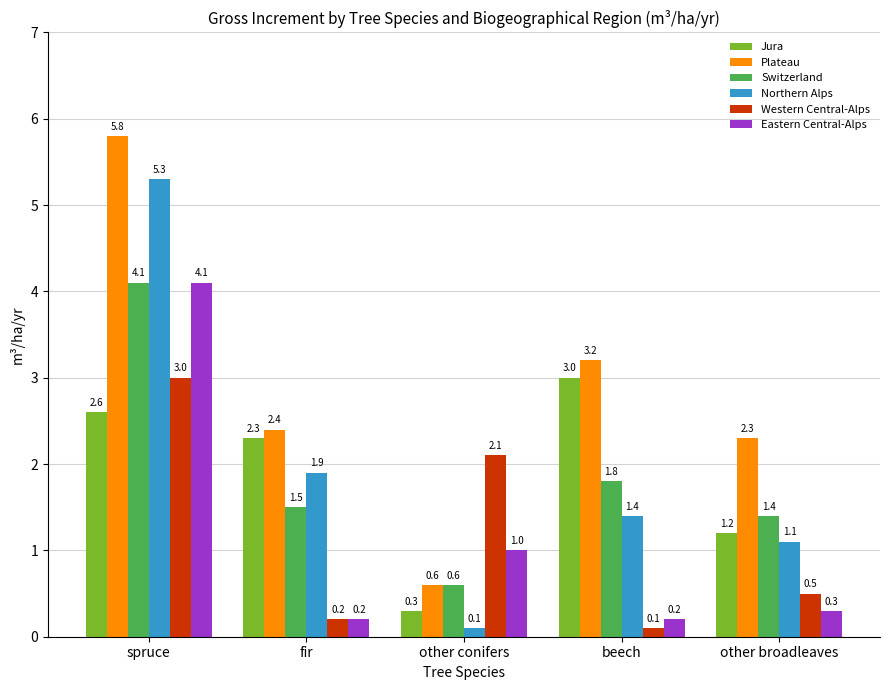

Rank the series at beech from lowest to highest value.

Western Central-Alps, Eastern Central-Alps, Northern Alps, Switzerland, Jura, Plateau